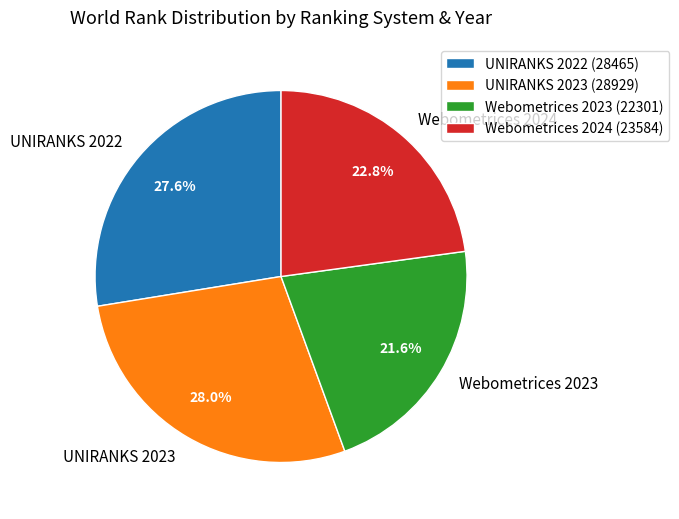

Does UNIRANKS 2023 account for over 50% of the chart?

No